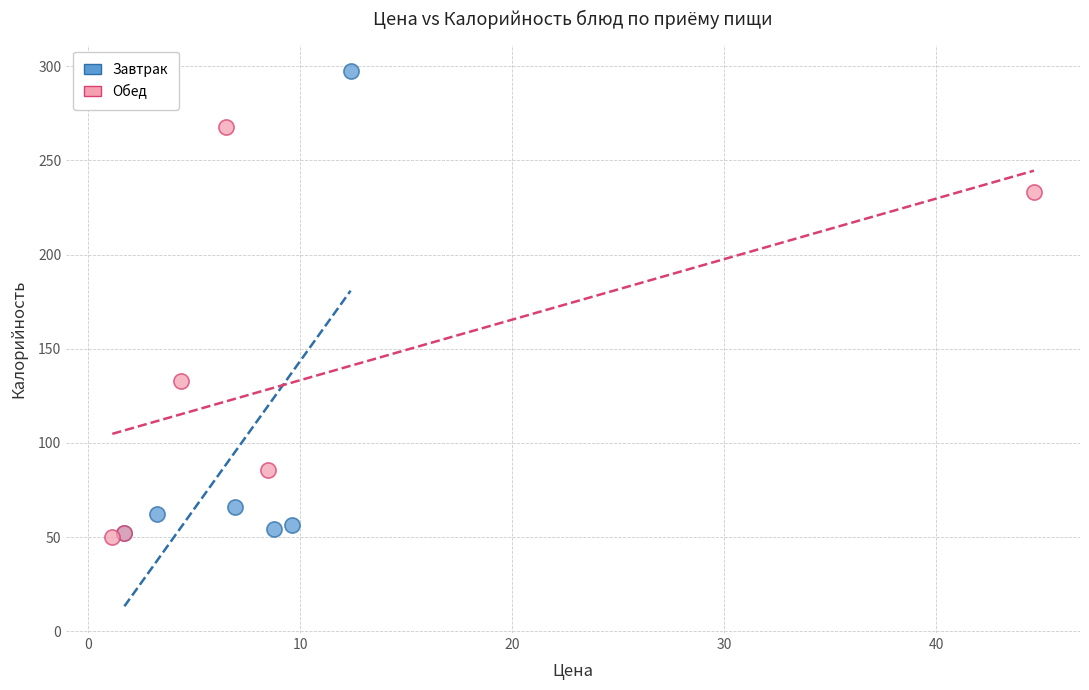

Which series reaches the maximum Y coordinate?

Завтрак